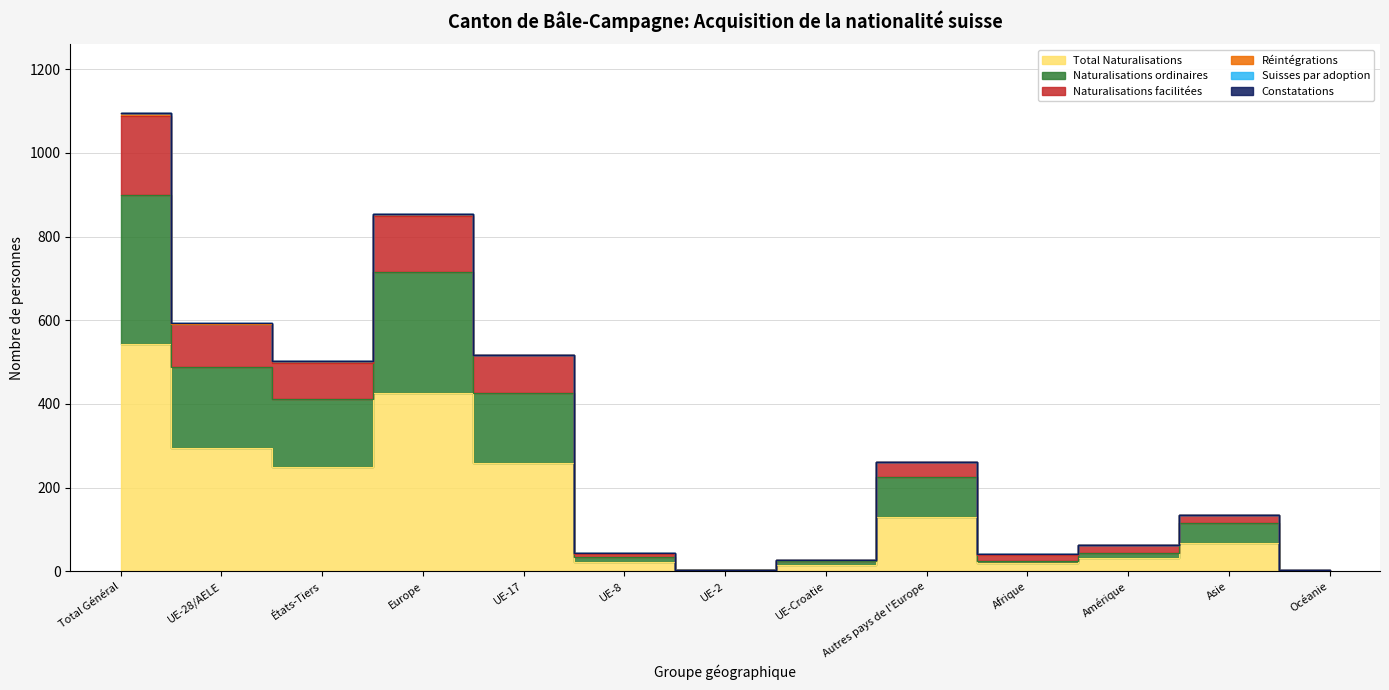

Does the chart display data point markers on the line(s)?

No